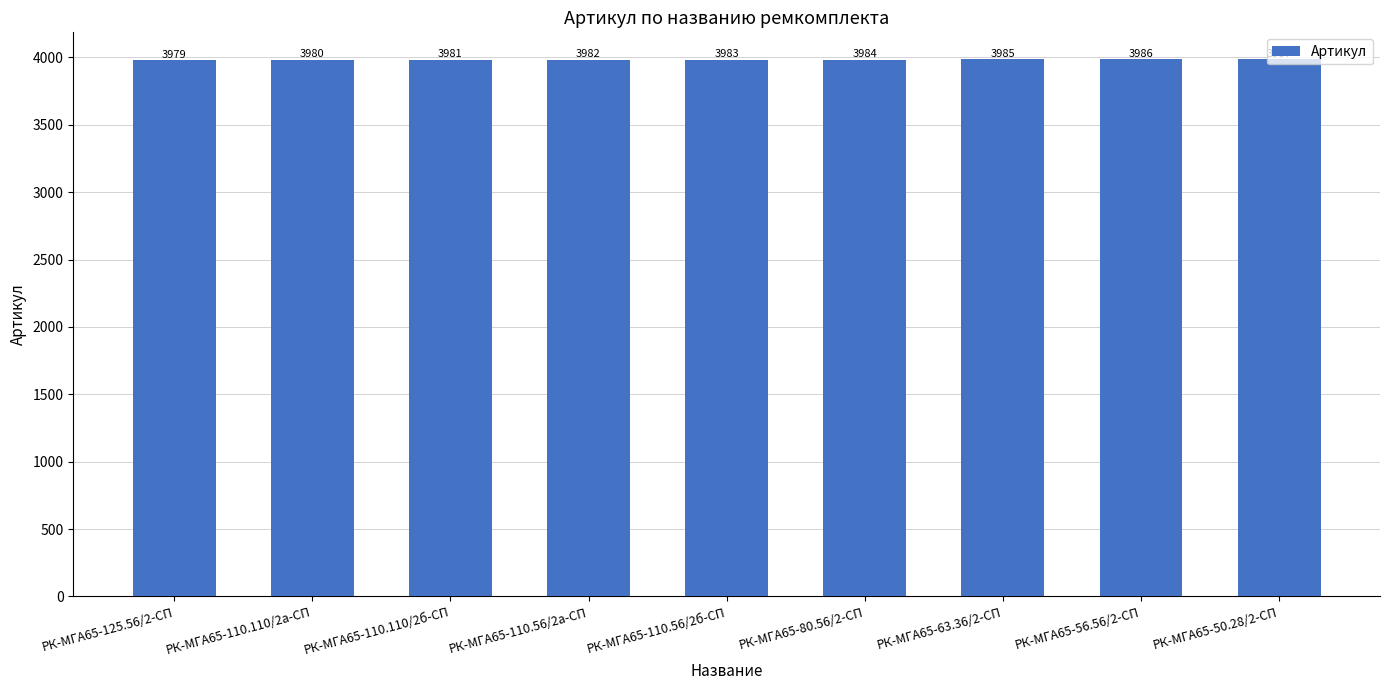

Which category has the highest value across all series?

РК-МГА65-50.28/2-СП